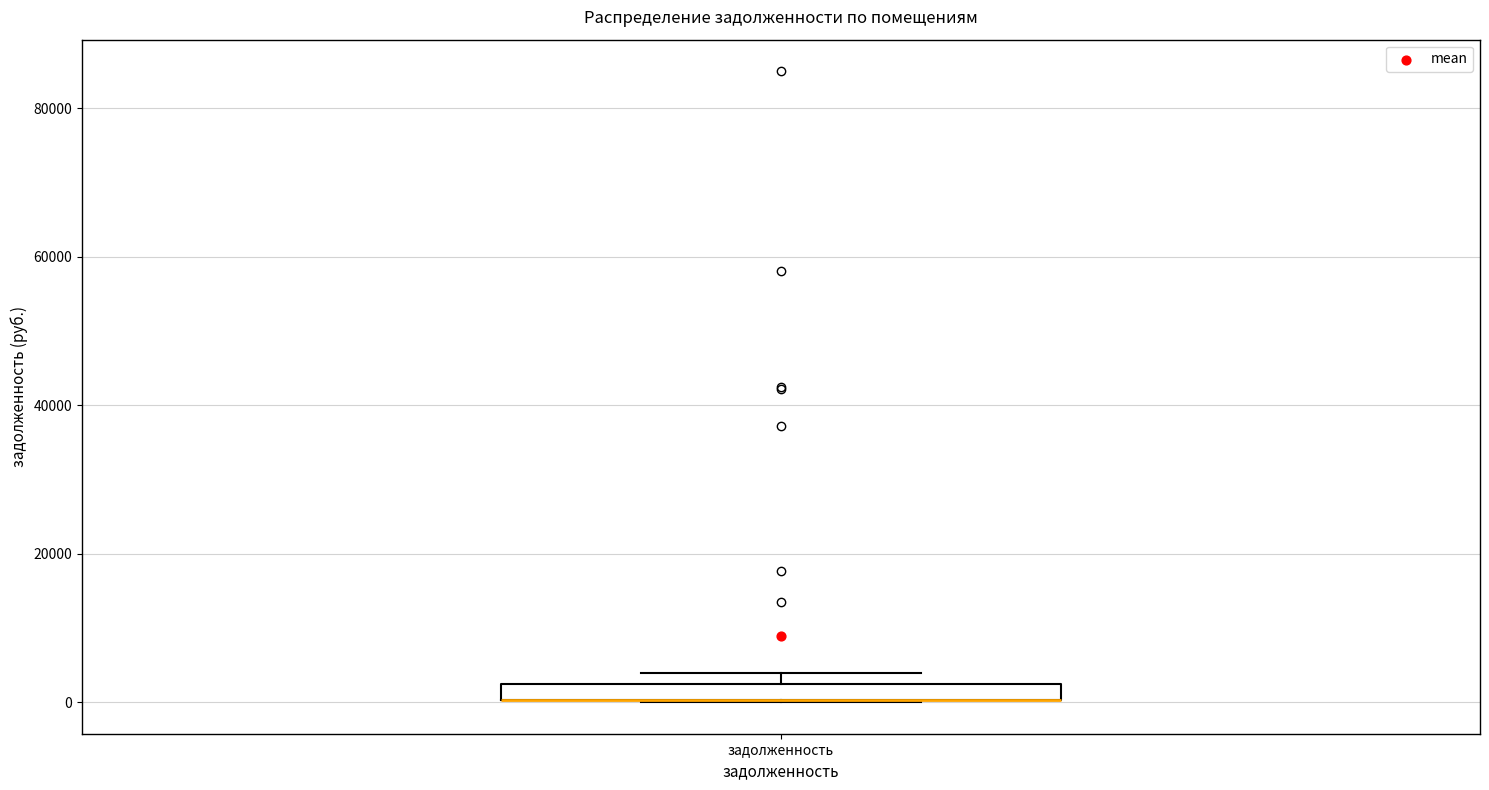

Where is the lower edge of the box for задолженность on the y-axis? The values are not printed on the chart, so give them approximately, as read against the axis.

0